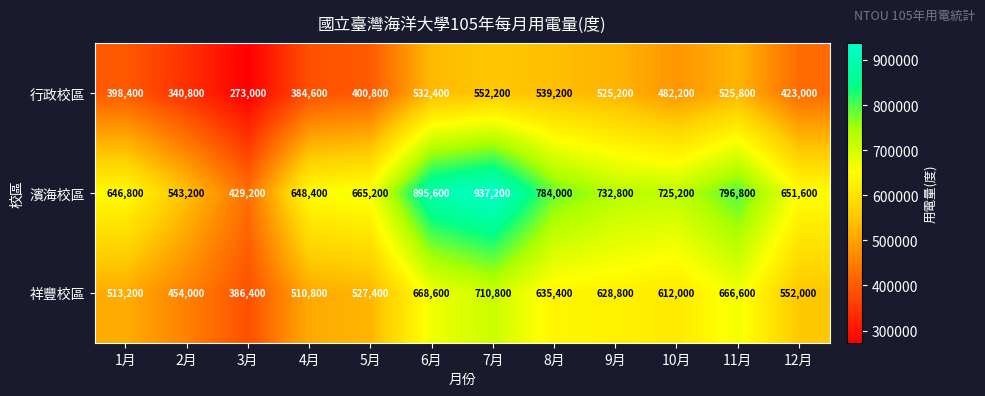

Where is 濱海校區 nearest to the value 683200?

5月